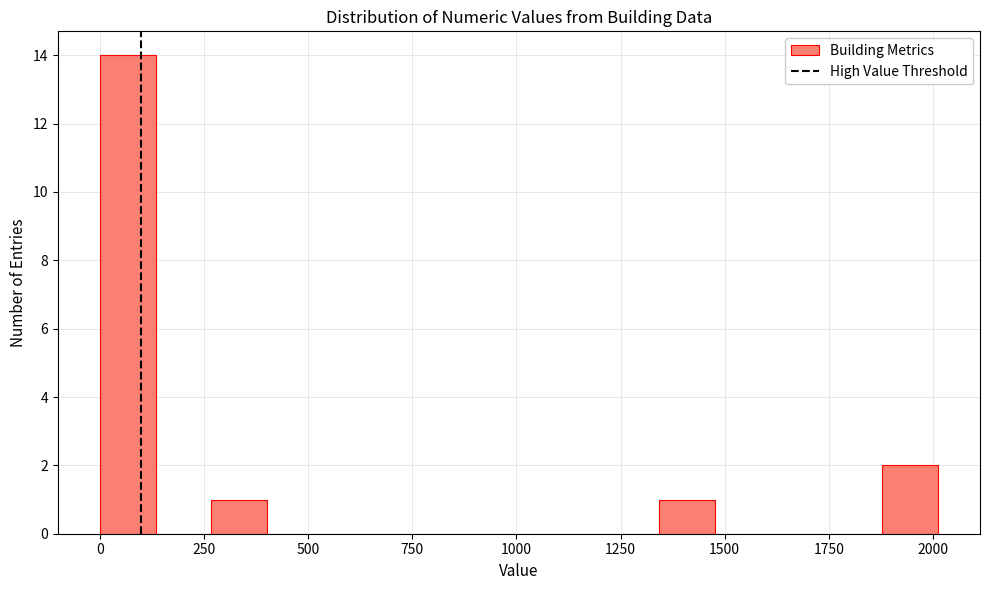

Read against the x-axis, roughly where is the centre of the tallest bar?

50